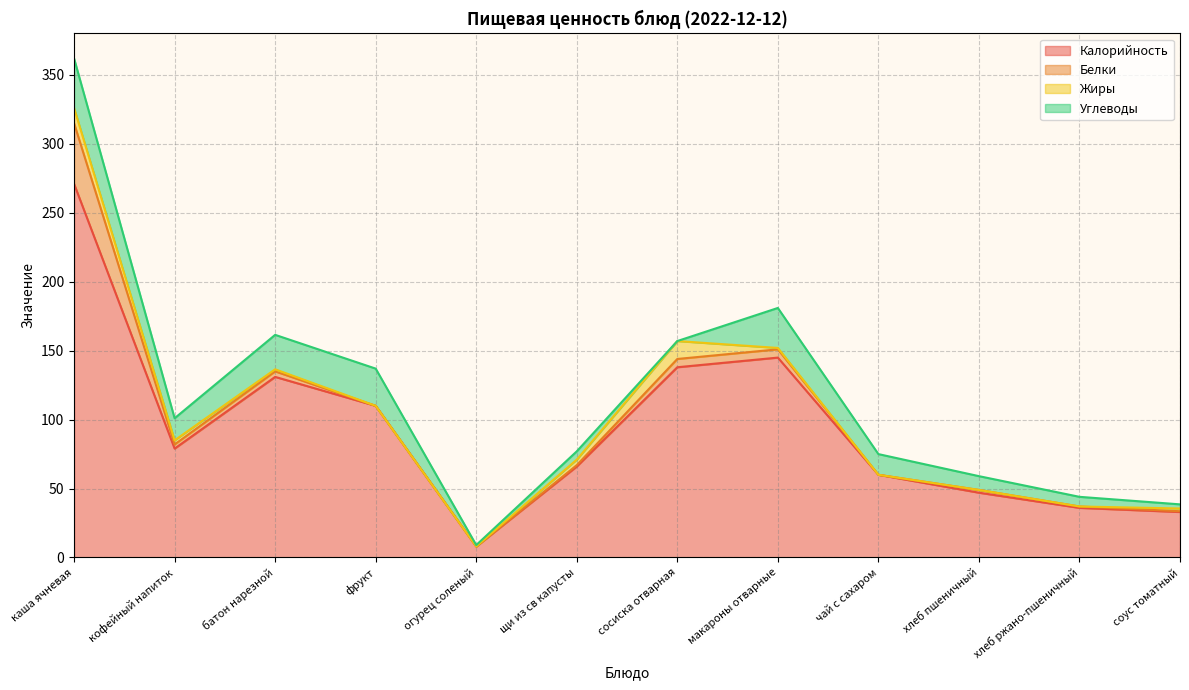

At which label does Углеводы first exceed 15?

каша ячневая